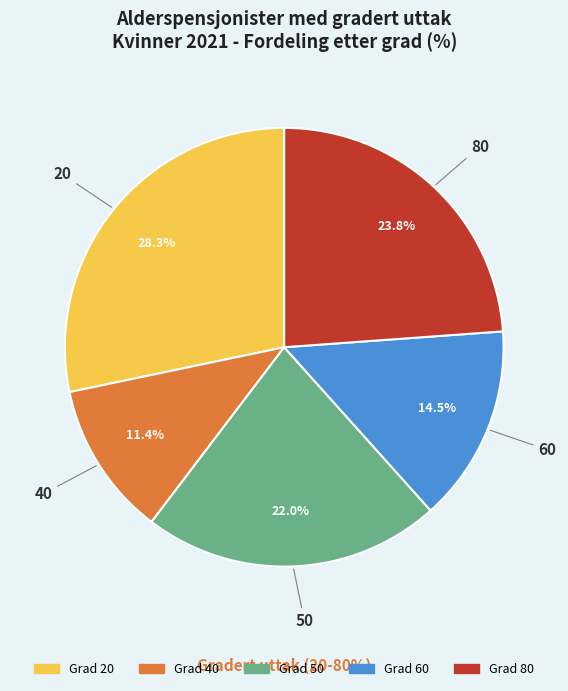

Between 20 and 40, which is larger?

20